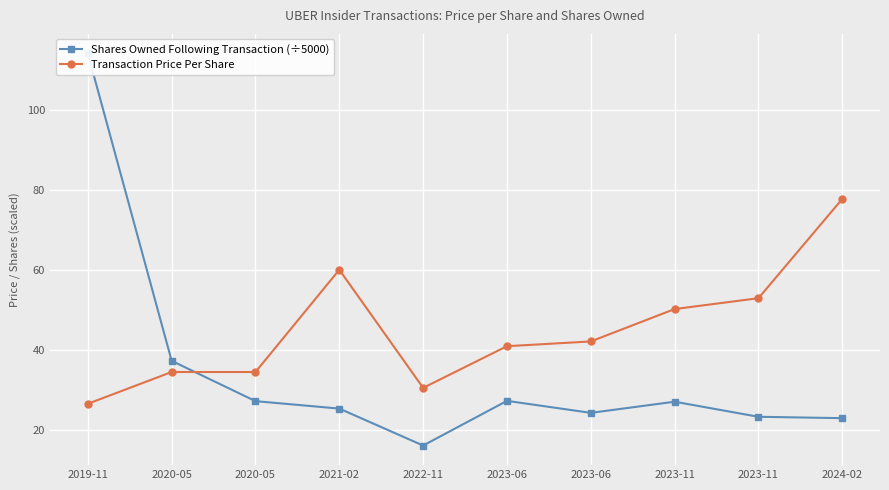

How many lines are shown in the chart?

2